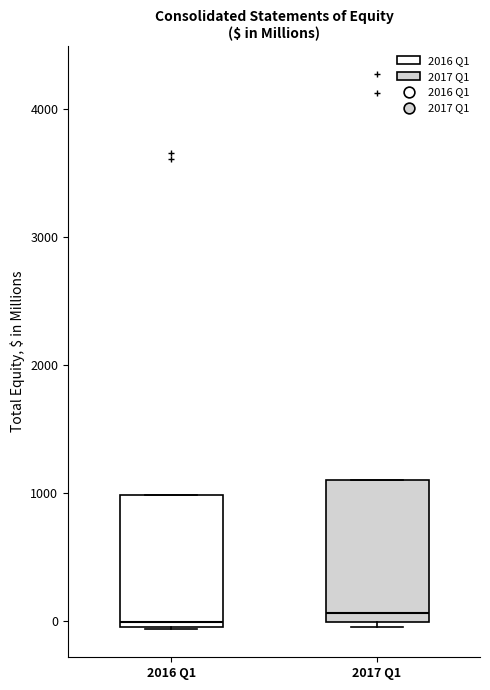

Reading left to right, read every box against the y-axis: the position of its median line, the range the box covers, and the ends of its whiskers. The values are not printed on the chart, so give them approximately, as read against the axis.

2016 Q1: median 0 (just above the box's lower edge), box 0 to 1000, whiskers -100 to 1000
2017 Q1: median 100, box 0 to 1100, whiskers 0 (just below the box's lower edge) to 1100